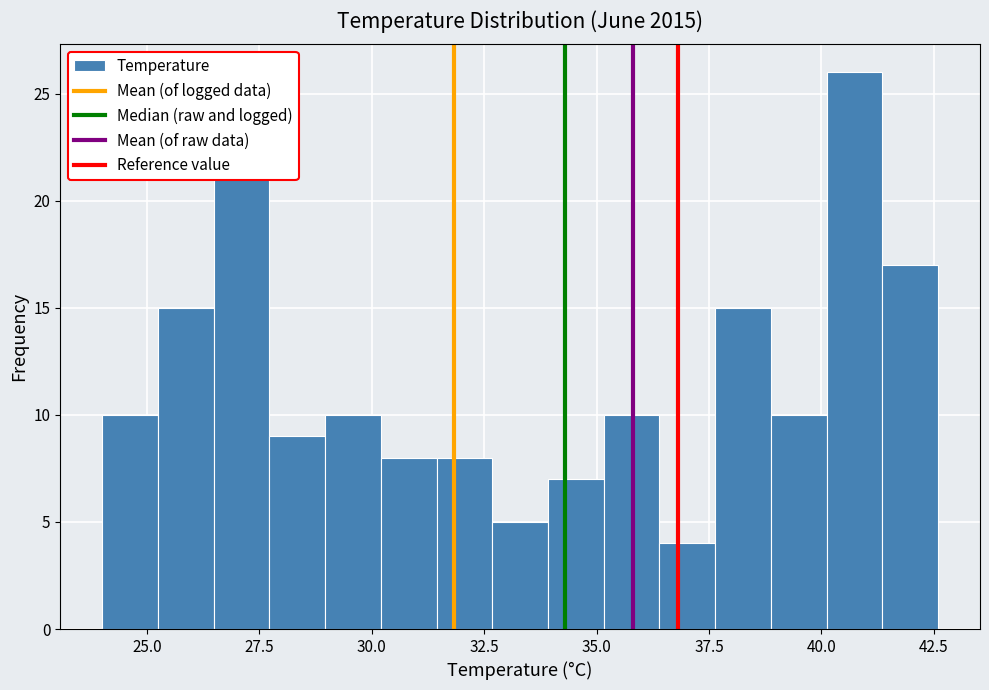

Read against the x-axis, roughly where is the centre of the tallest bar?

40.5